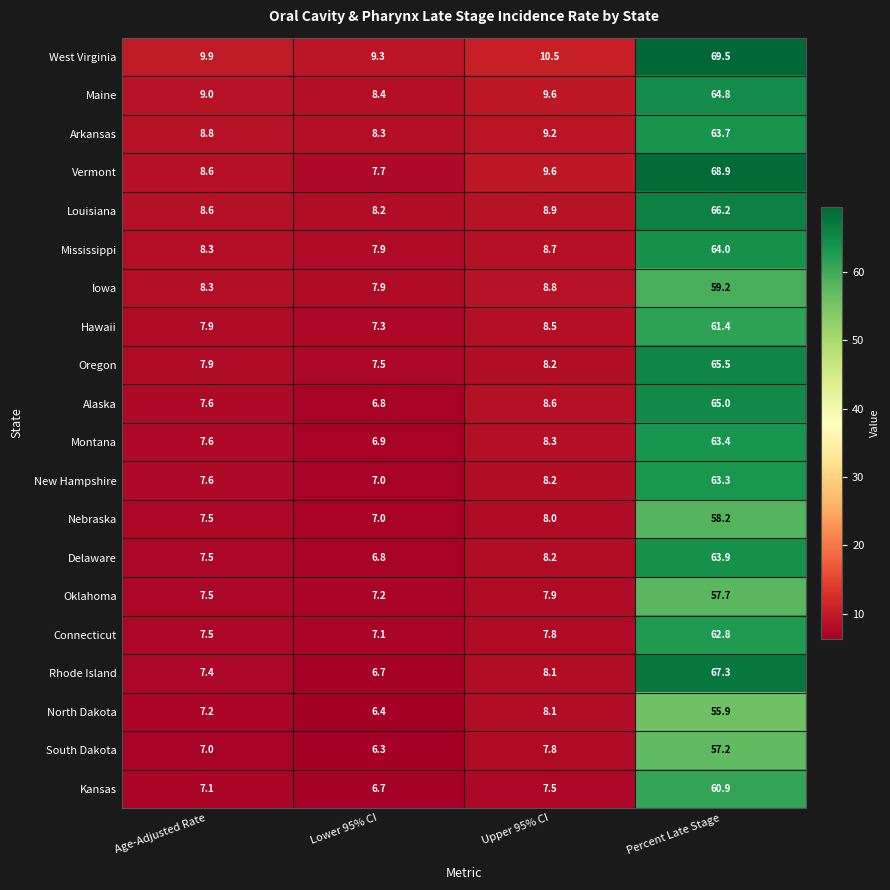

Which series has the widest spread of values?

Vermont